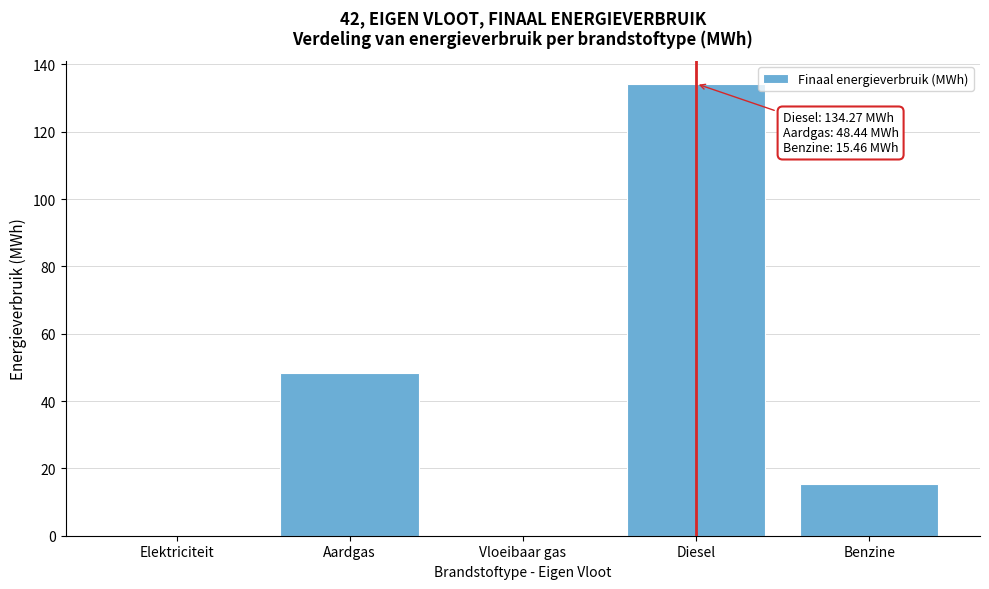

Reading left to right, extract all data points from this chart.

Elektriciteit=0.0	Aardgas=48.4	Vloeibaar gas=0.0	Diesel=134.3	Benzine=15.5